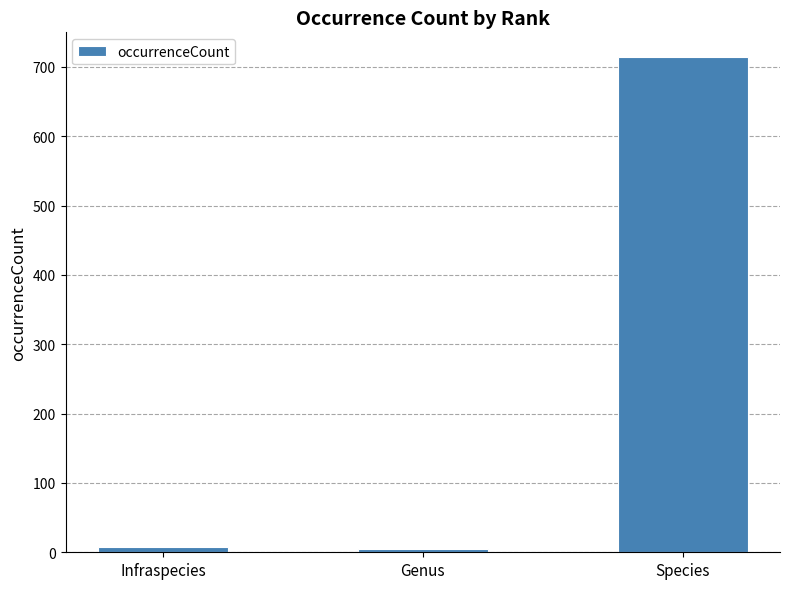

Are the bars grouped side by side (vs. stacked)?

No